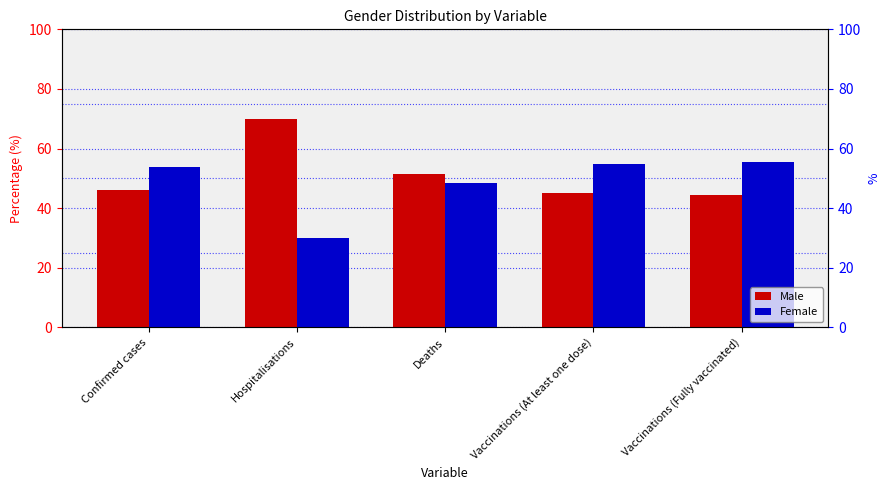

What is the difference between the Female values at Vaccinations (Fully vaccinated) and Hospitalisations?

25.5